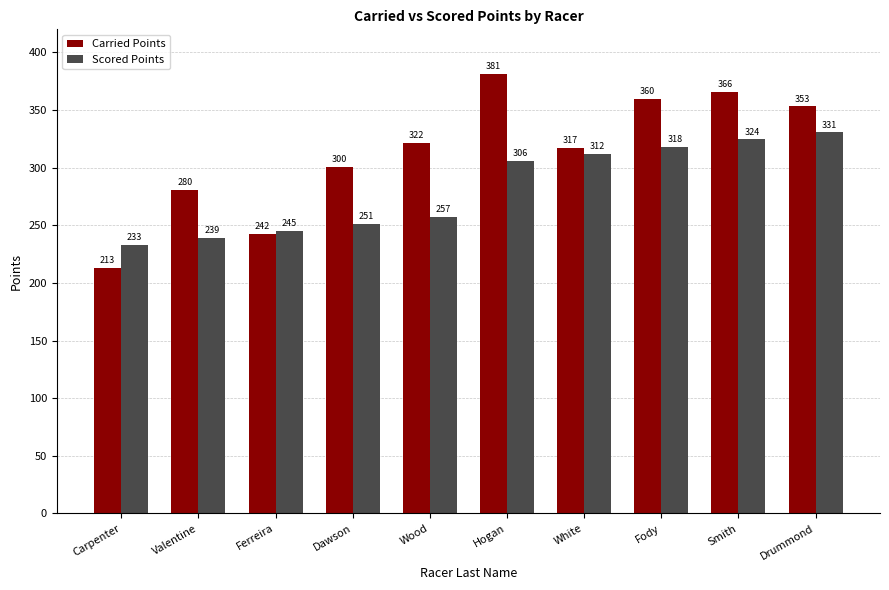

The value of Scored Points at Drummond is 330.7. True or false?

True